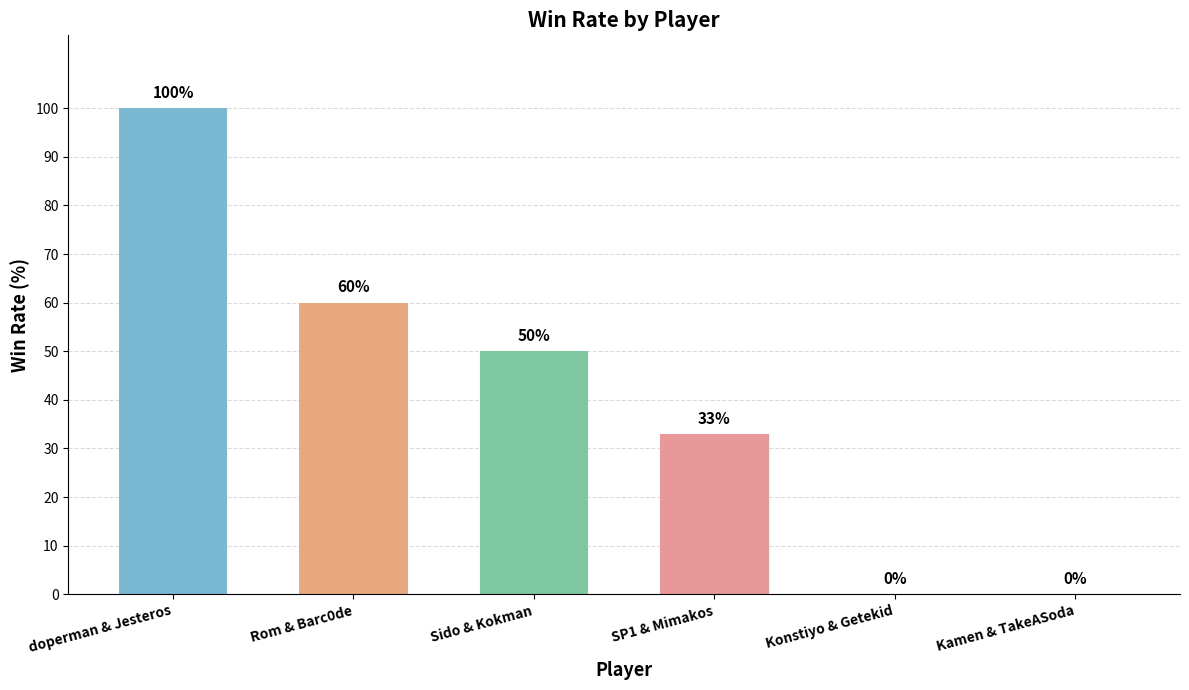

What is the maximum value shown in the chart?

100